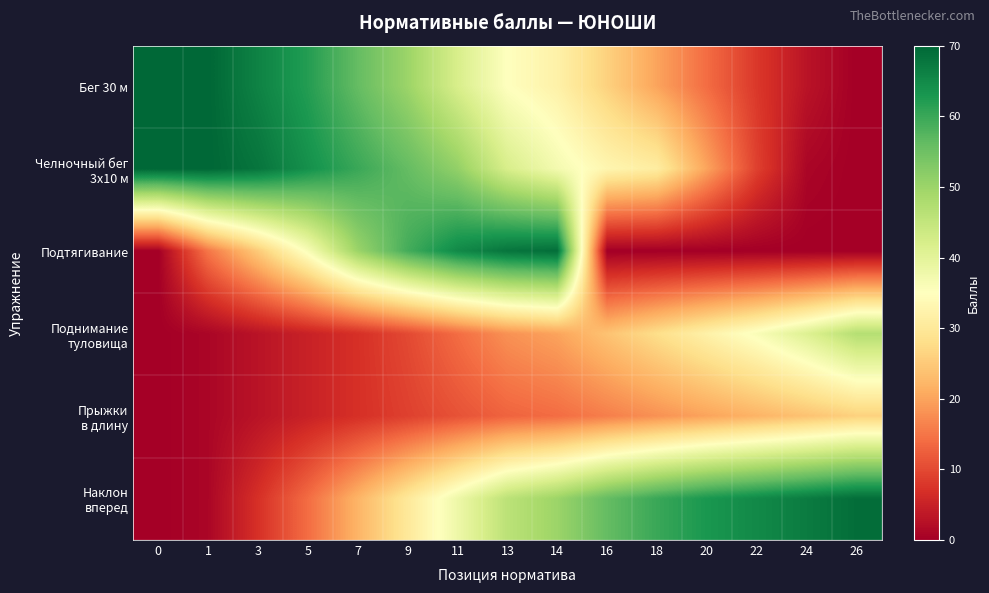

Which series has the widest spread of values?

Бег 30 м